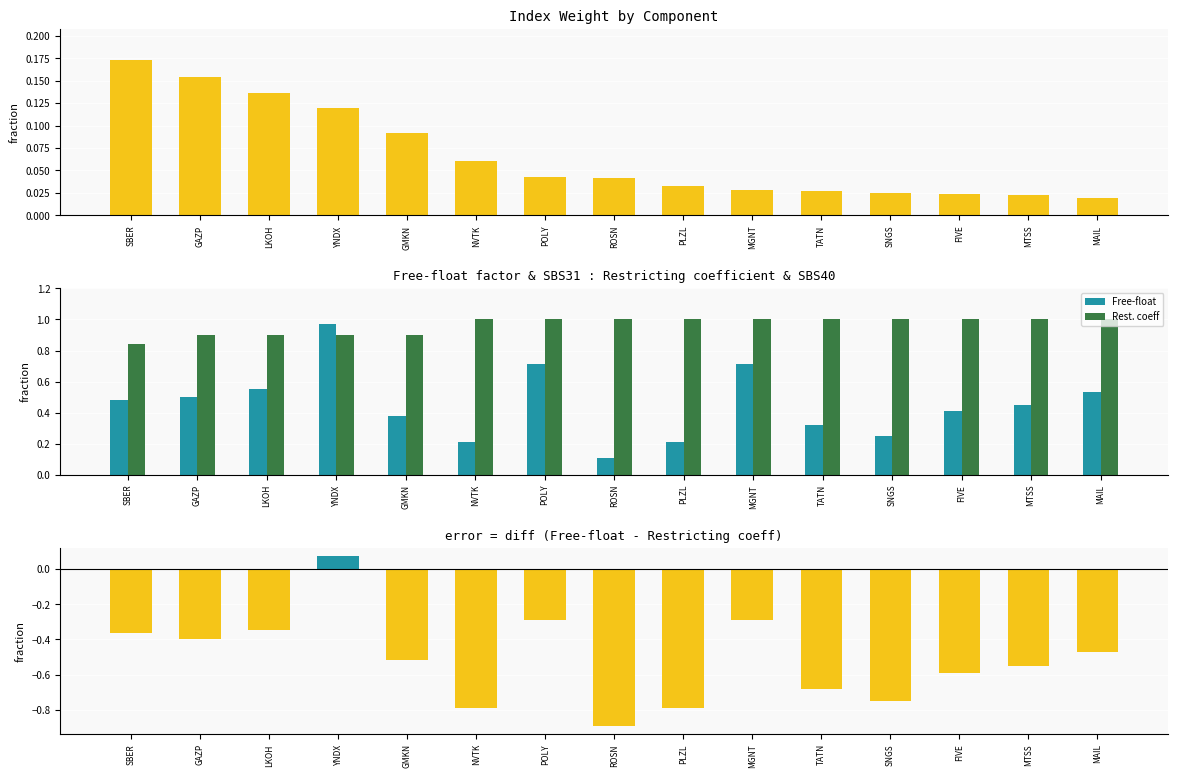

List the labels in order of Free-float value, largest first.

YNDX, POLY, MGNT, LKOH, MAIL, GAZP, SBER, MTSS, FIVE, GMKN, TATN, SNGS, NVTK, PLZL, ROSN